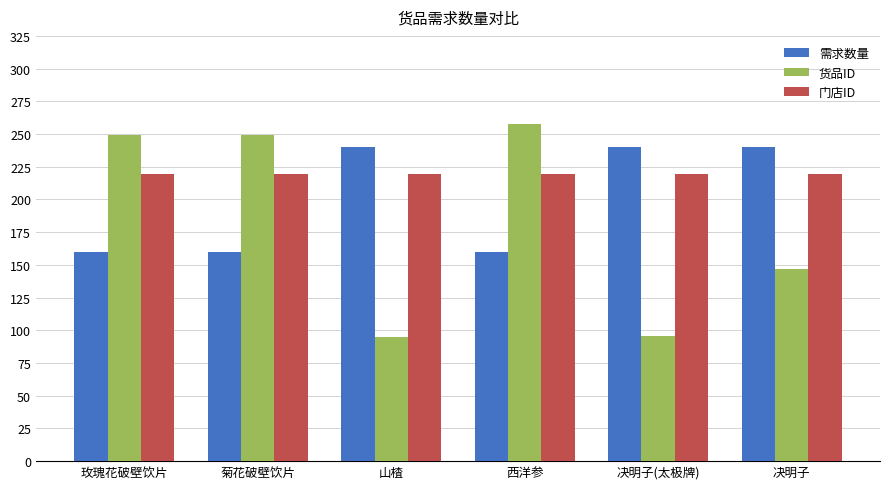

Is the value of 需求数量 at 决明子 greater than the value of 货品ID at 玫瑰花破壁饮片?

No